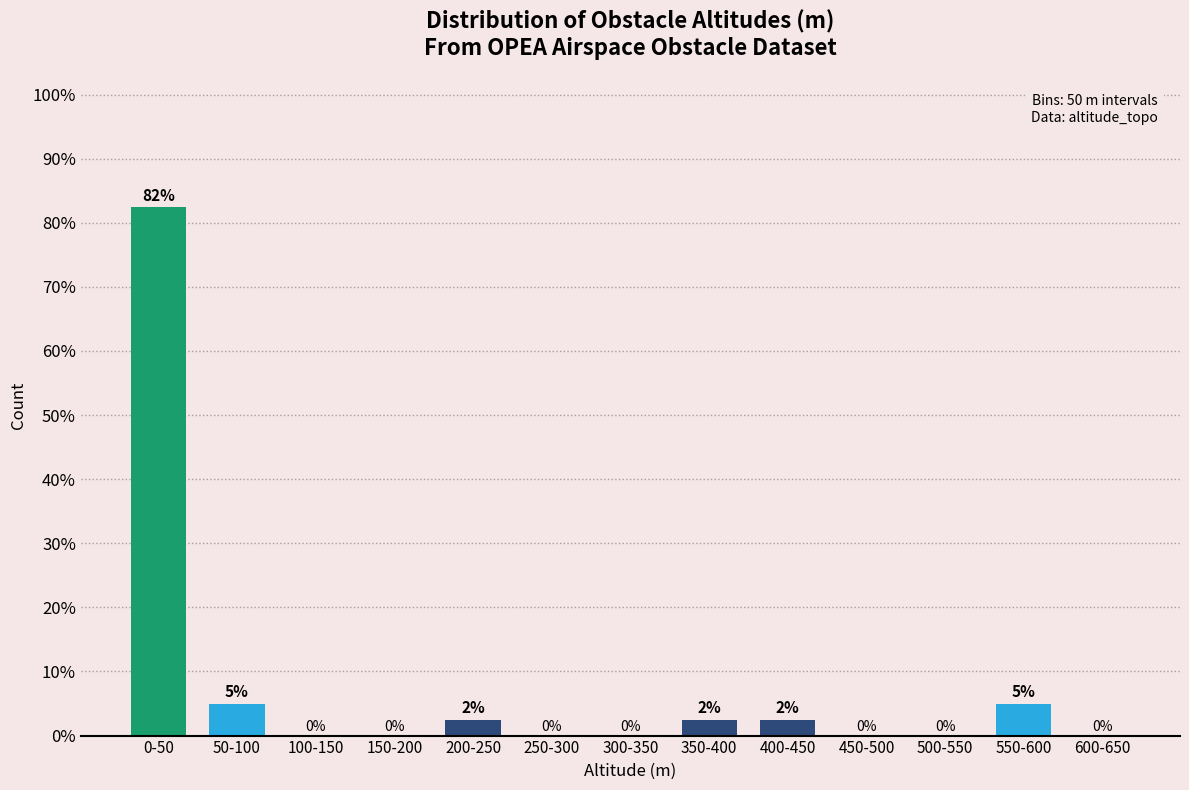

What is the approximate value at 0-50?

82.5